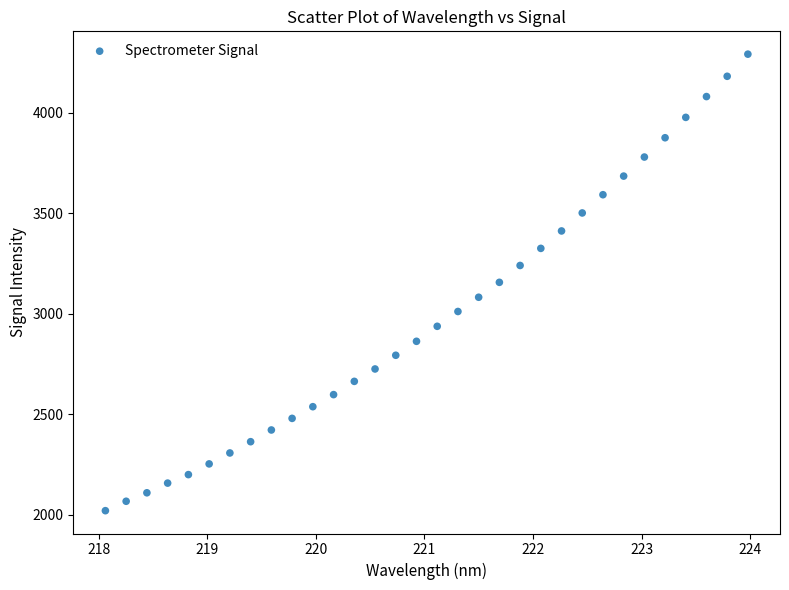

What is the range of X values (max minus min)?

5.9